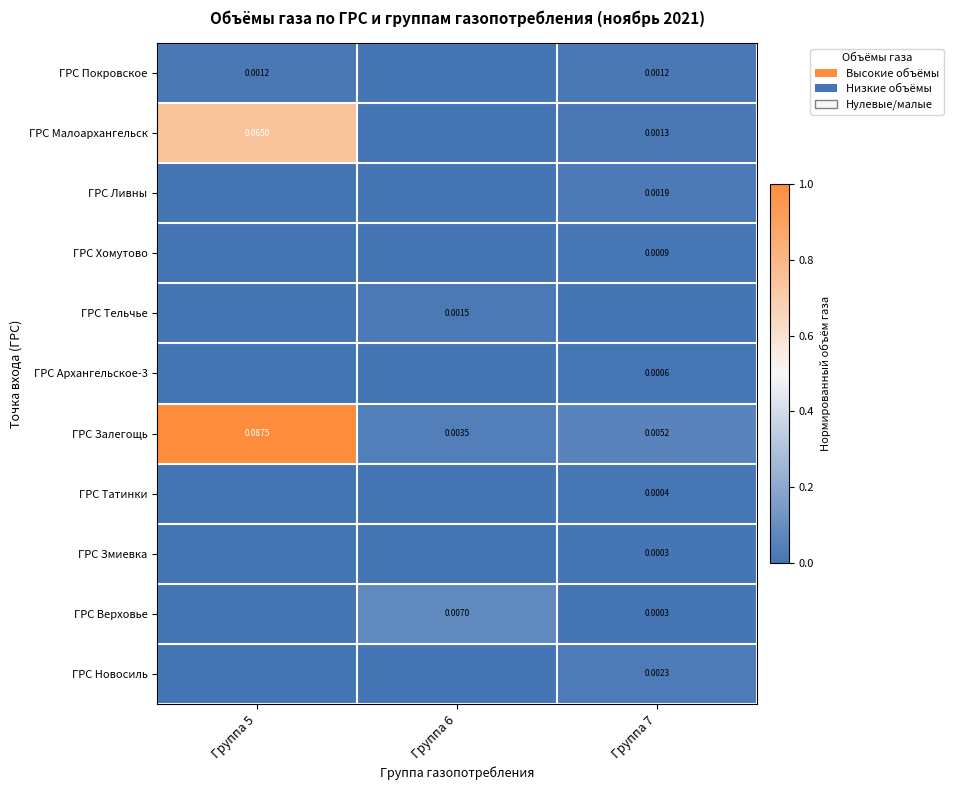

Which series has the largest range (max minus min)?

ГРС Залегощь